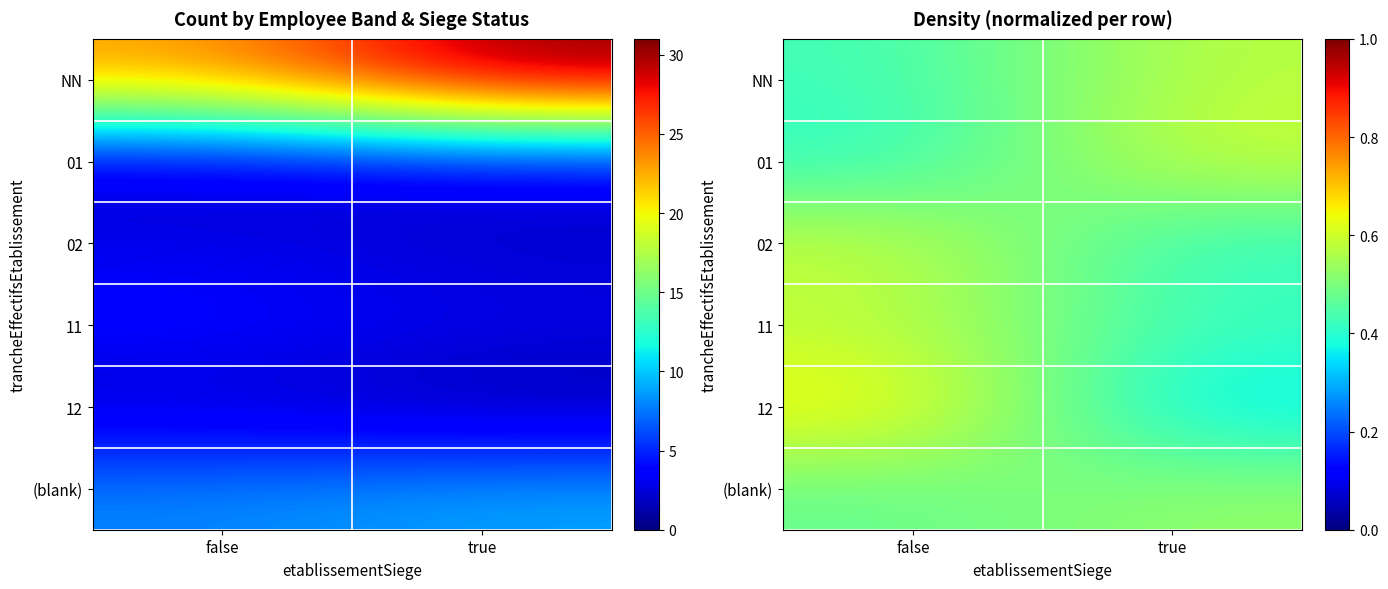

How many data points does each series have?

2